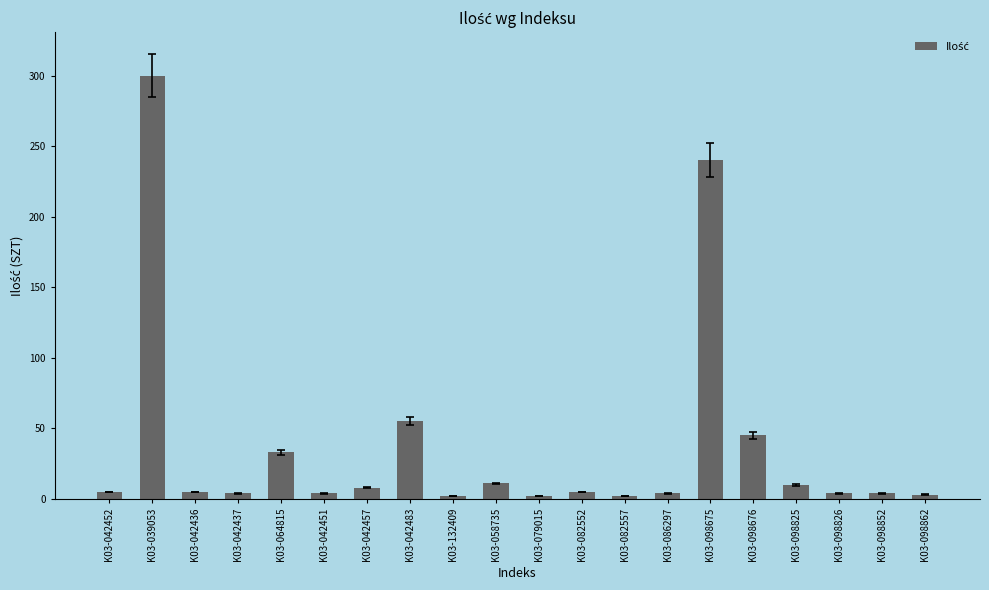

How many bars are there in total?

20